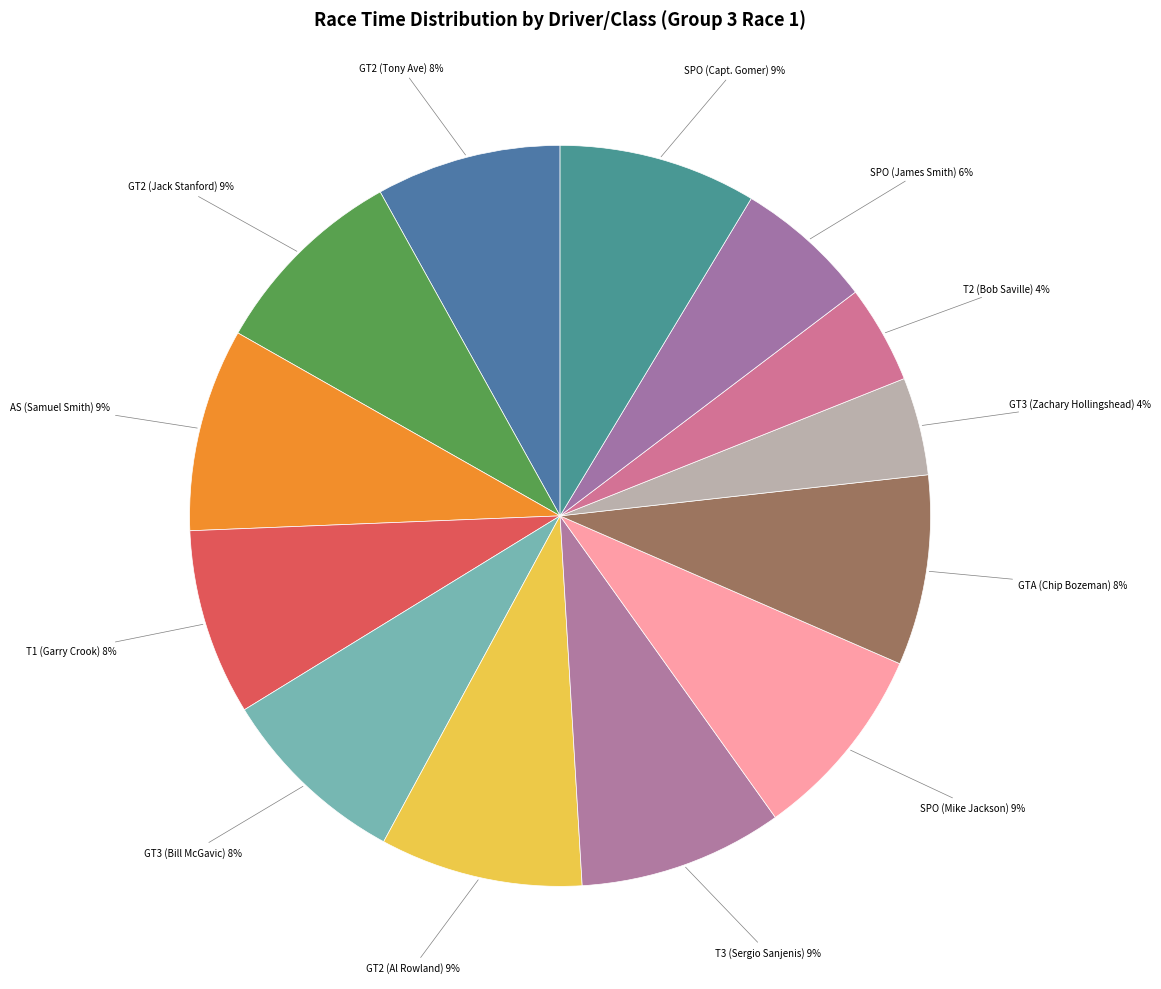

Combined, do T1 (Garry Crook) and AS (Samuel Smith) account for over 50%?

No